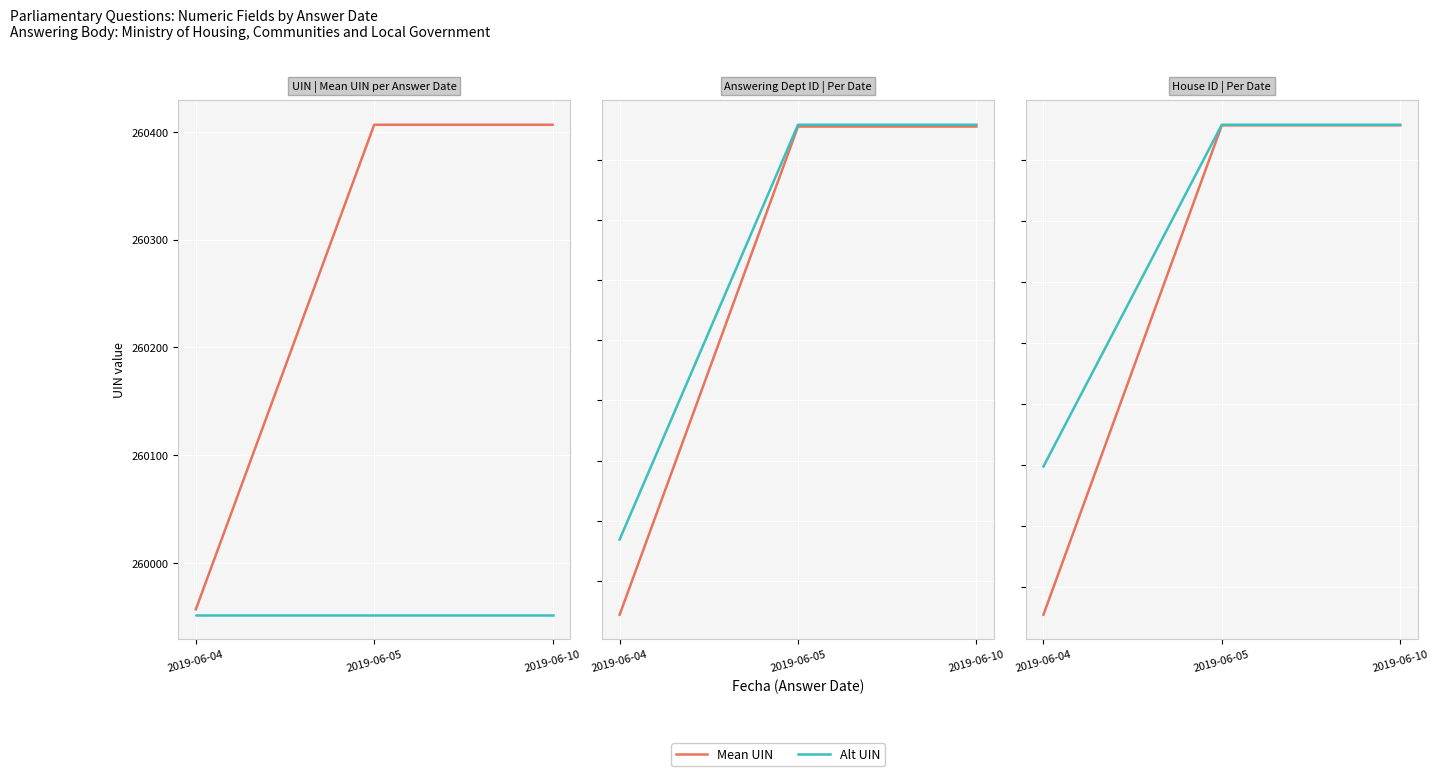

Where is Alt UIN nearest to the value 260377?

2019-06-04